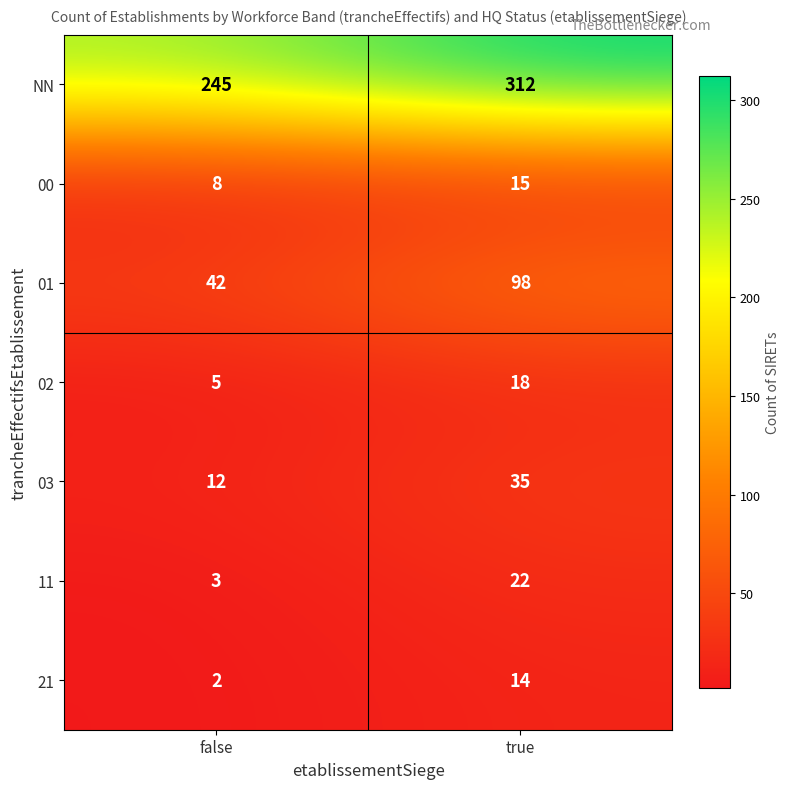

Reading right to left, transcribe all the data shown in this chart.

NN: 312	245
00: 15	8
01: 98	42
02: 18	5
03: 35	12
11: 22	3
21: 14	2